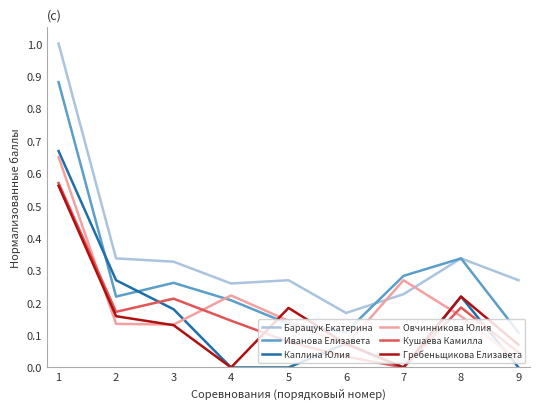

List the series in order of their peak value, highest first.

Баращук Екатерина, Иванова Елизавета, Каплина Юлия, Овчинникова Юлия, Кушаева Камилла, Гребеньщикова Елизавета